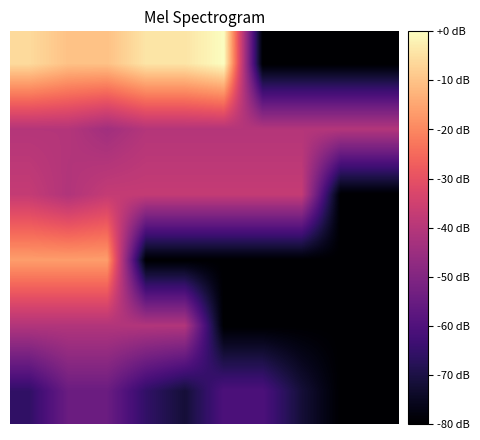

Reading left to right, what are all the values shown in this chart?

0: -6.0	-10.3	-10.3	-4.3	-4.3	0.0	-80.0	-80.0	-80.0	-80.0
1: -40.4	-40.4	-44.0	-40.4	-40.4	-40.4	-40.4	-40.4	-40.4	-40.4
2: -37.2	-40.9	-37.2	-37.2	-37.2	-37.2	-37.2	-37.2	-80.0	-80.0
3: -16.3	-16.3	-16.3	-80.0	-80.0	-80.0	-80.0	-80.0	-80.0	-80.0
4: -40.7	-40.7	-40.7	-40.7	-40.7	-80.0	-80.0	-80.0	-80.0	-80.0
5: -65.7	-54.6	-54.6	-65.7	-71.7	-60.6	-60.6	-71.7	-80.0	-80.0